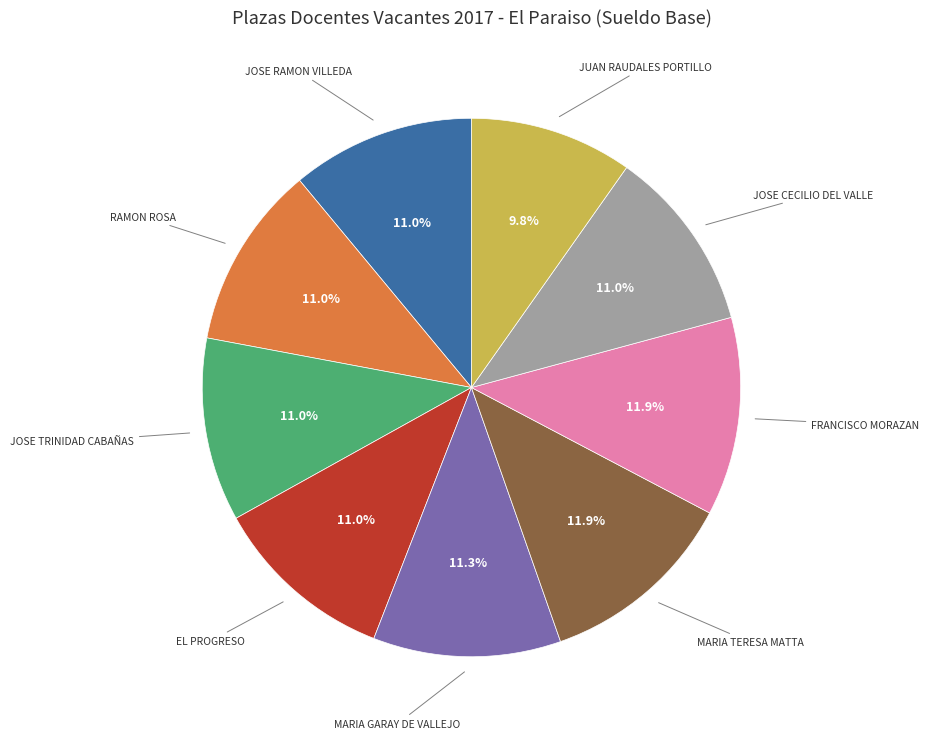

Does any single category account for the majority?

No